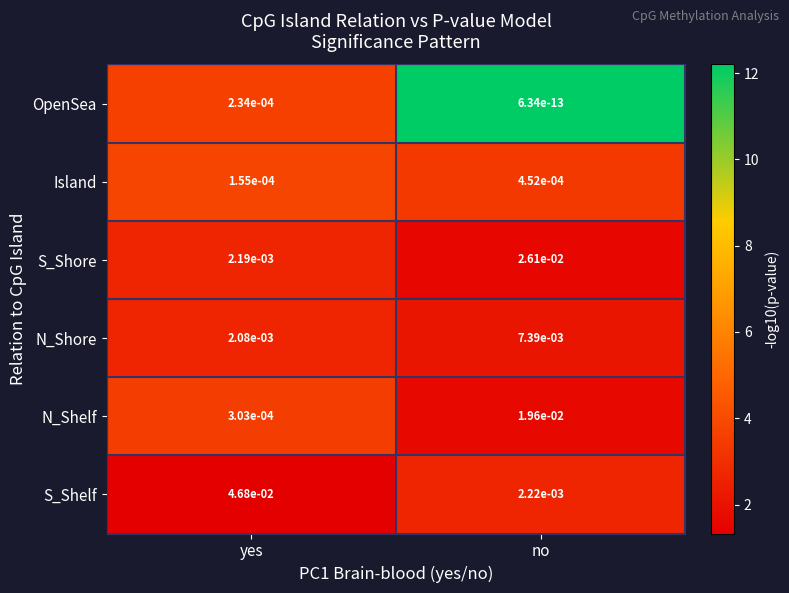

Which series changed the most between yes and no?

S_Shelf